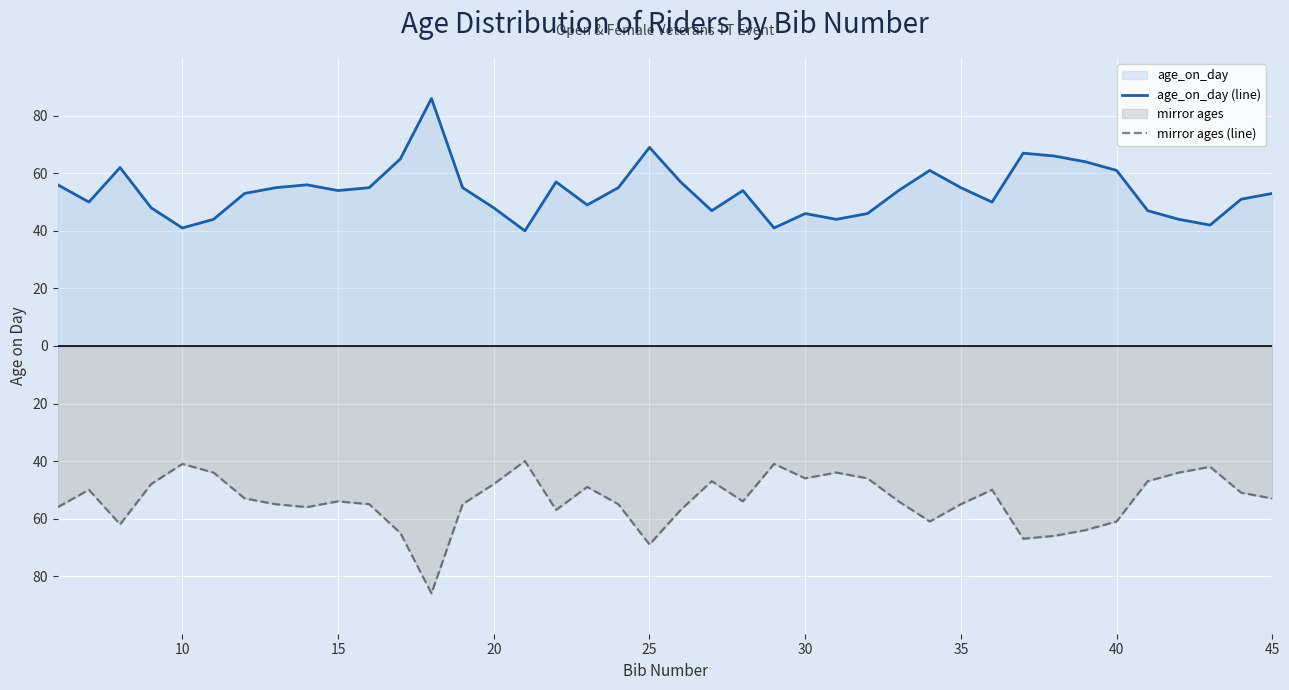

Is the value of mirror ages (line) at 31 greater than the value of age_on_day (line) at 10?

No